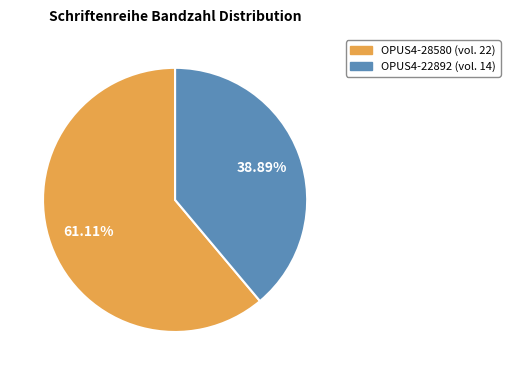

How many segments does this pie chart have?

2